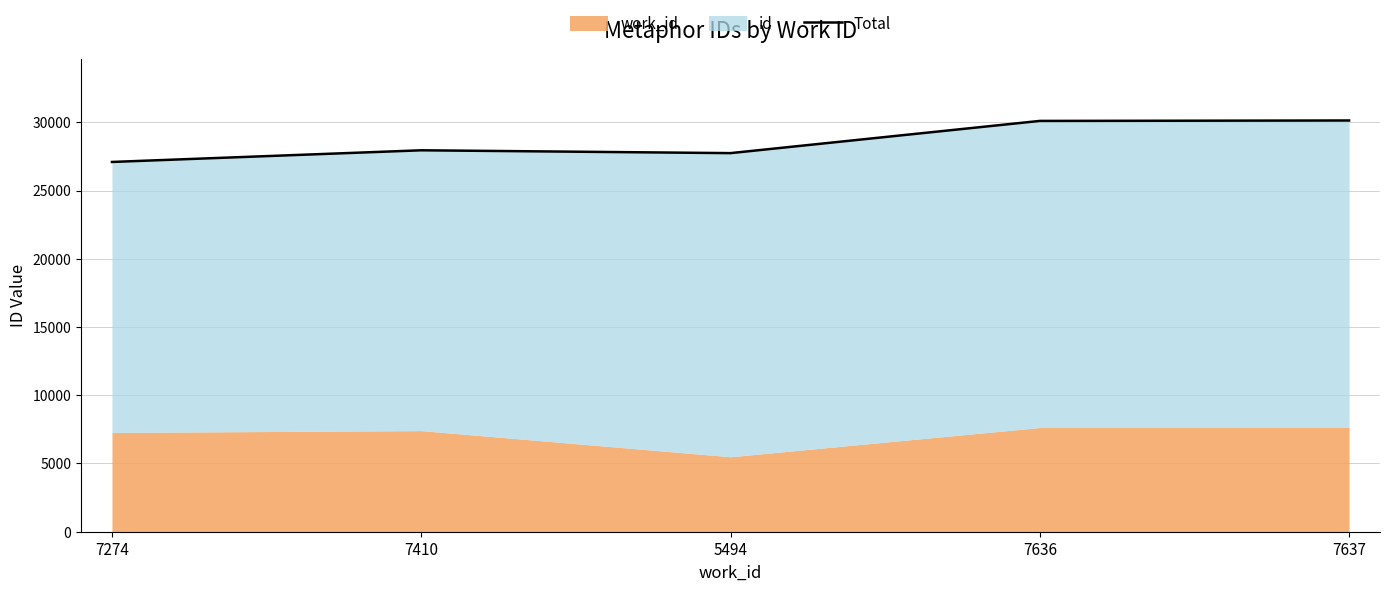

Reading right to left, list all the values displayed in this chart.

7637=30137	7636=30105	5494=27745	7410=27953	7274=27098